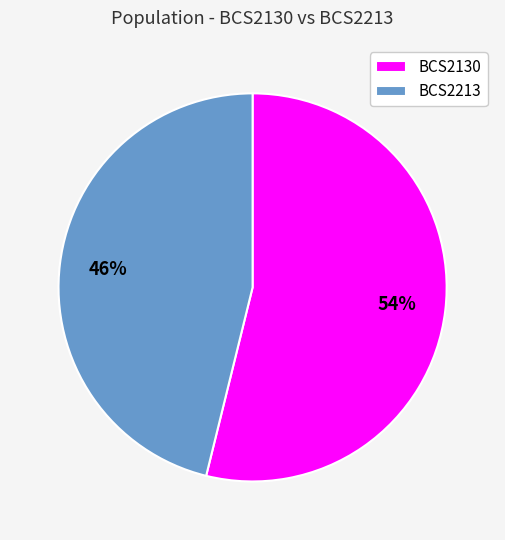

How many segments does this pie chart have?

2